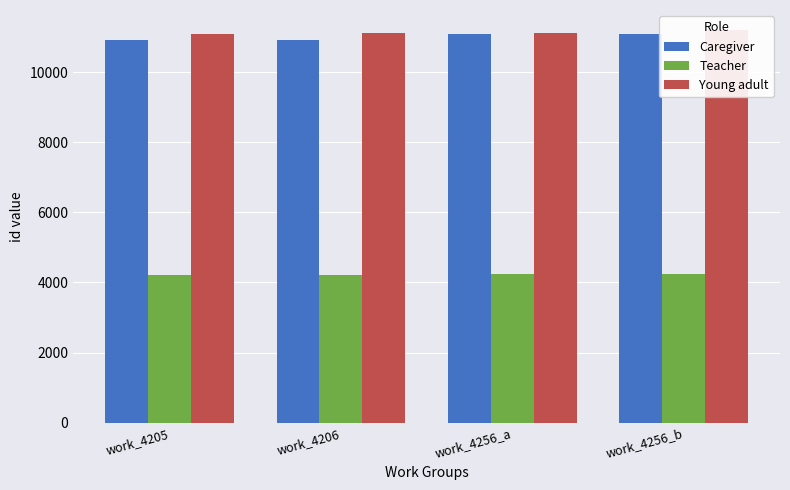

What is the label of the 4th bar from the left?

work_4256_b